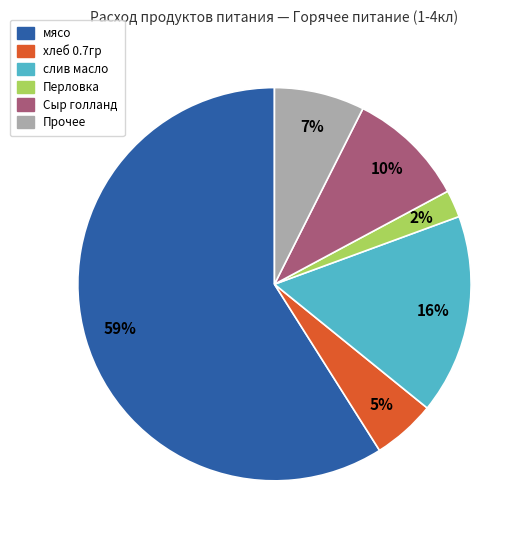

To the nearest percent, what is the average slice percentage?

17%